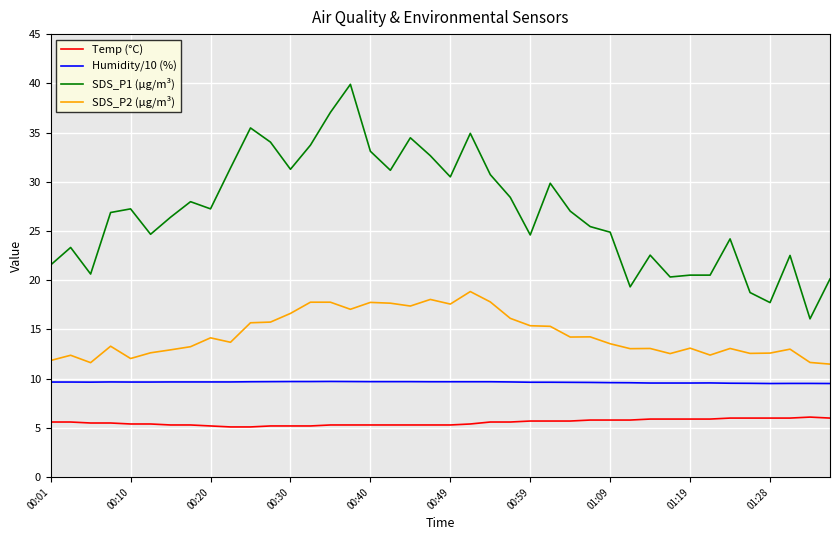

Which series has the largest total across all categories?

SDS_P1 (µg/m³)